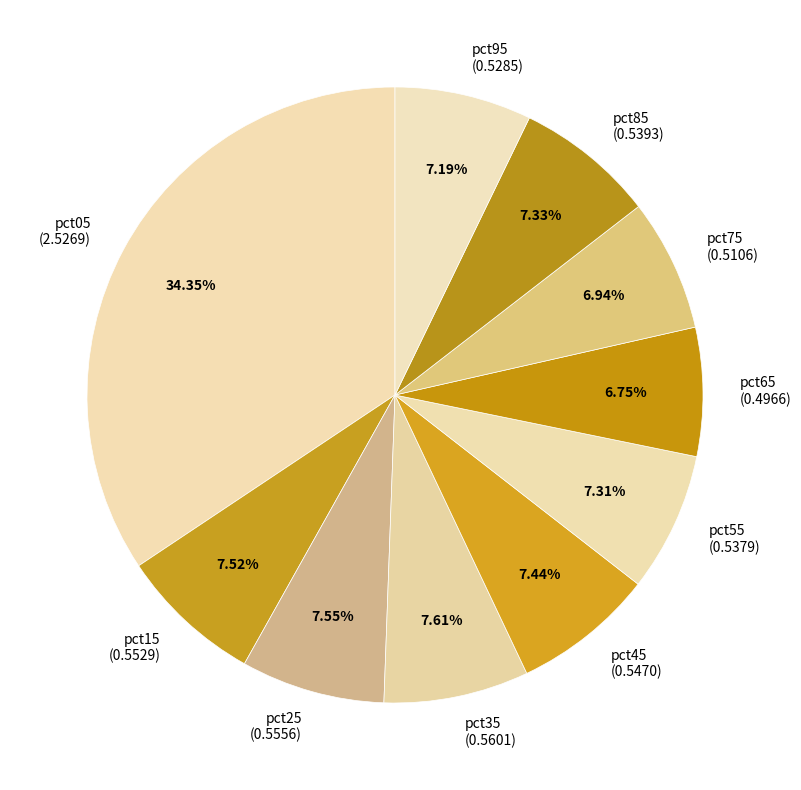

Which slice is the largest?

pct05